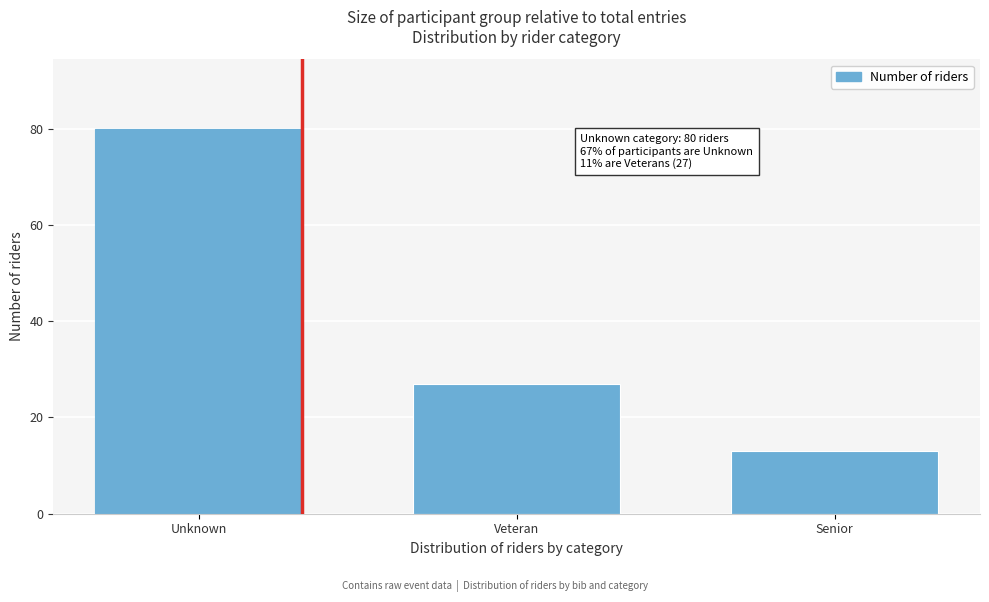

Reading left to right, transcribe all the data shown in this chart.

Unknown=80	Veteran=27	Senior=13